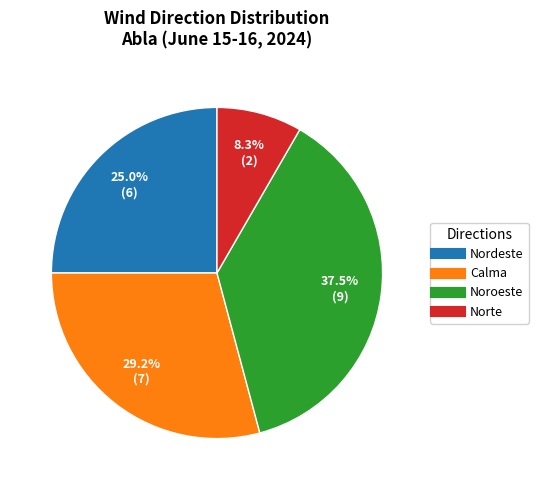

Which has a higher value, Noroeste or Norte?

Noroeste